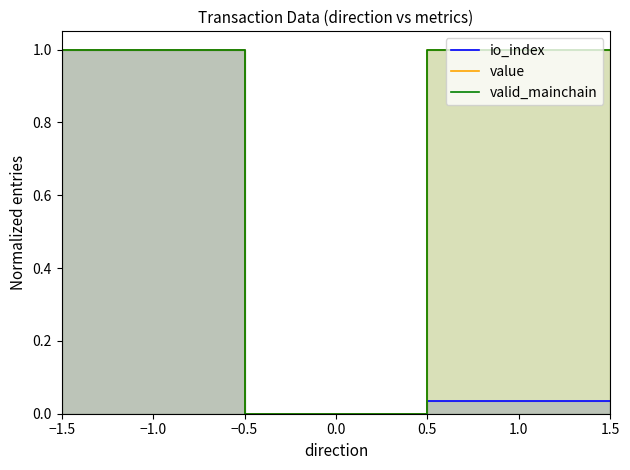

What is the value of the value point at the 2nd from the left?

1.0